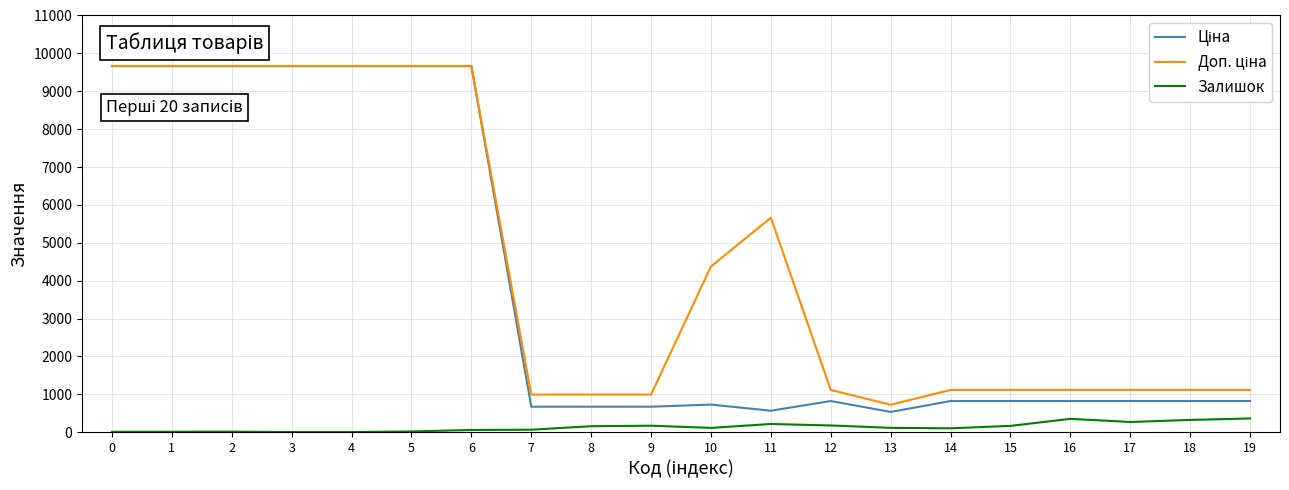

What is the maximum value shown in the chart?

9664.7